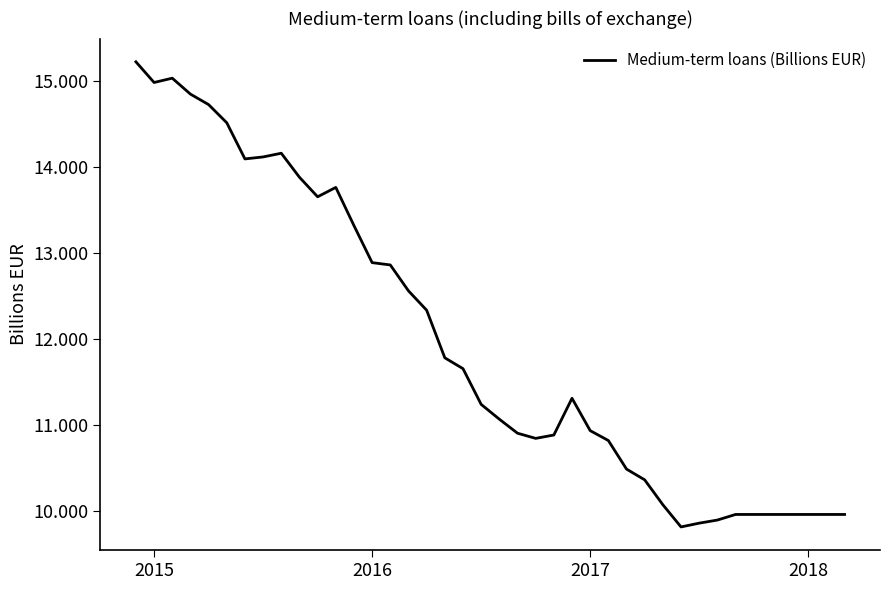

What is the maximum value shown in the chart?

15.2